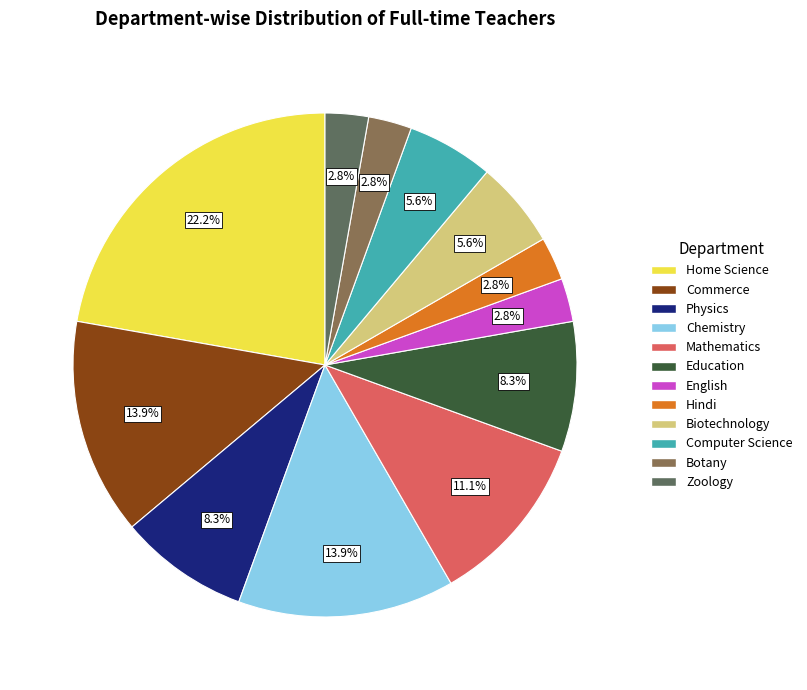

Count the number of slices in the pie.

12